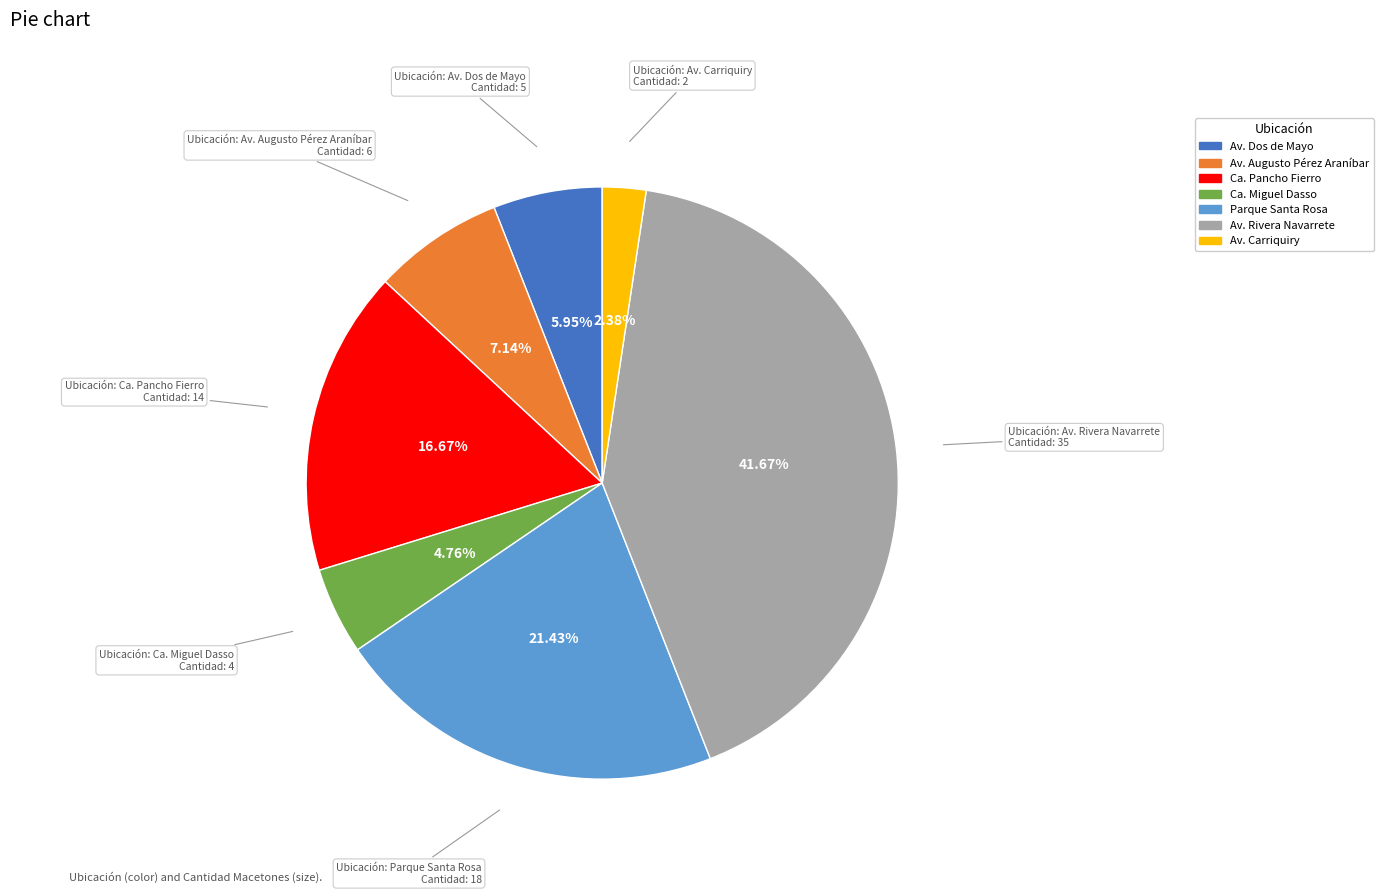

To the nearest percent, what is the difference between the largest and smallest slice percentages?

39%